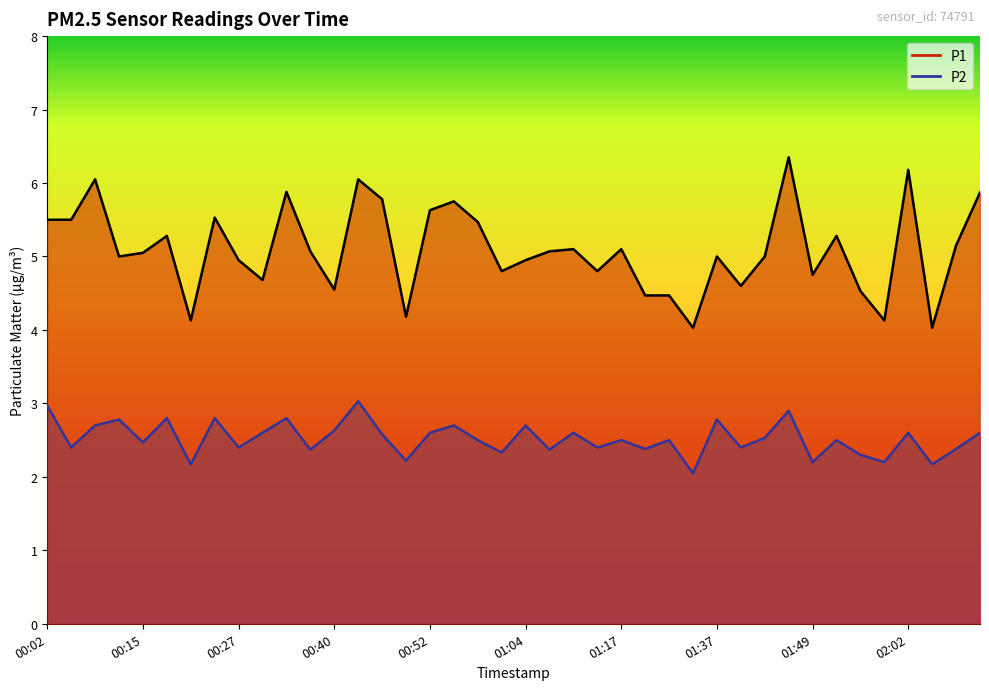

List the series in order of their overall mean, highest first.

P1, P2